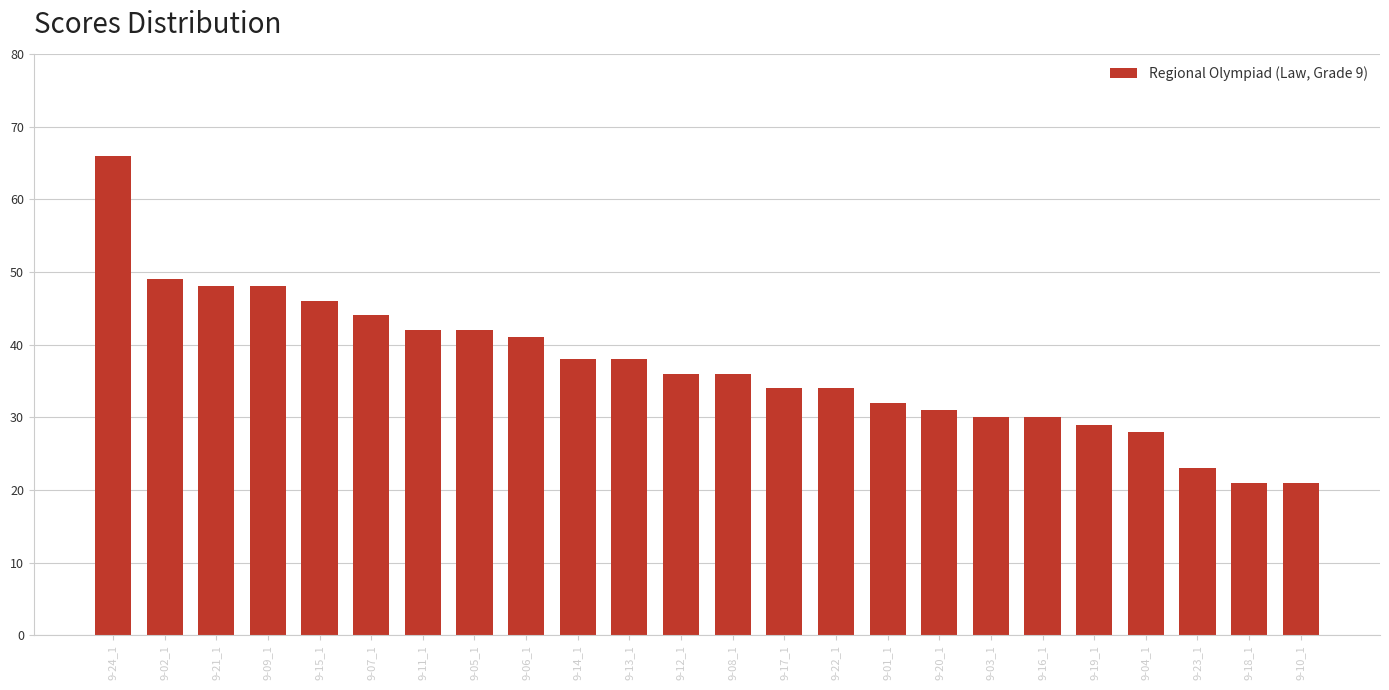

Reading left to right, transcribe all the data shown in this chart.

66	49	48	48	46	44	42	42	41	38	38	36	36	34	34	32	31	30	30	29	28	23	21	21